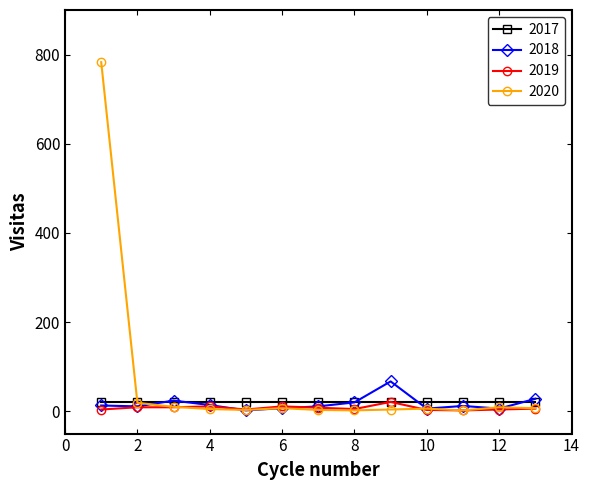

Does the chart have visible grid lines?

No